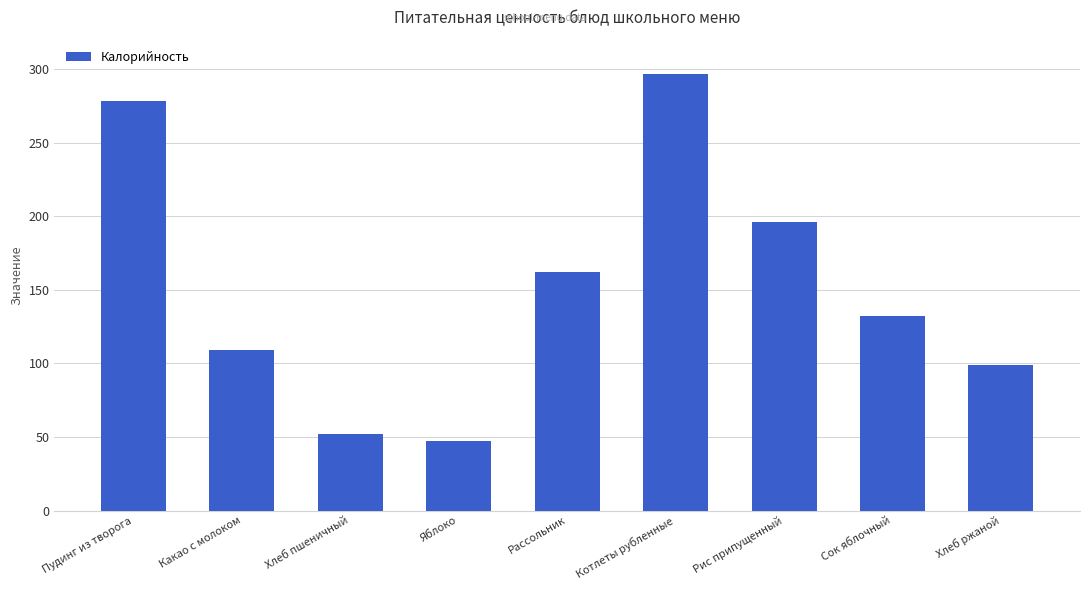

What is the greatest value displayed?

297